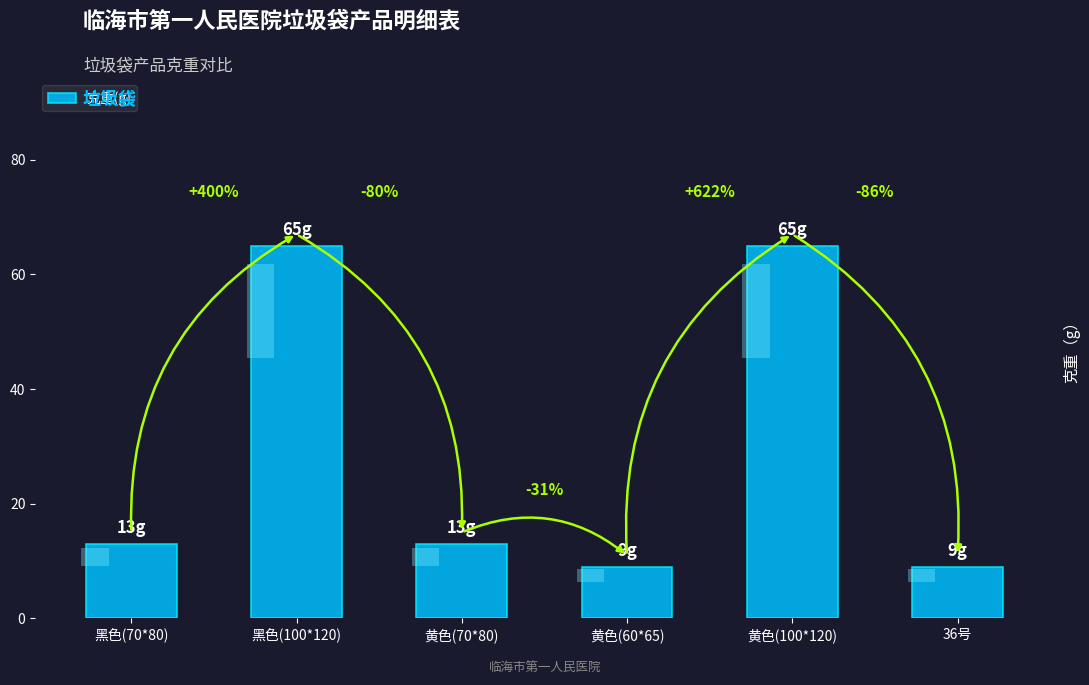

List the labels in order of value, largest first.

黑色(100*120), 黄色(100*120), 黑色(70*80), 黄色(70*80), 黄色(60*65), 36号